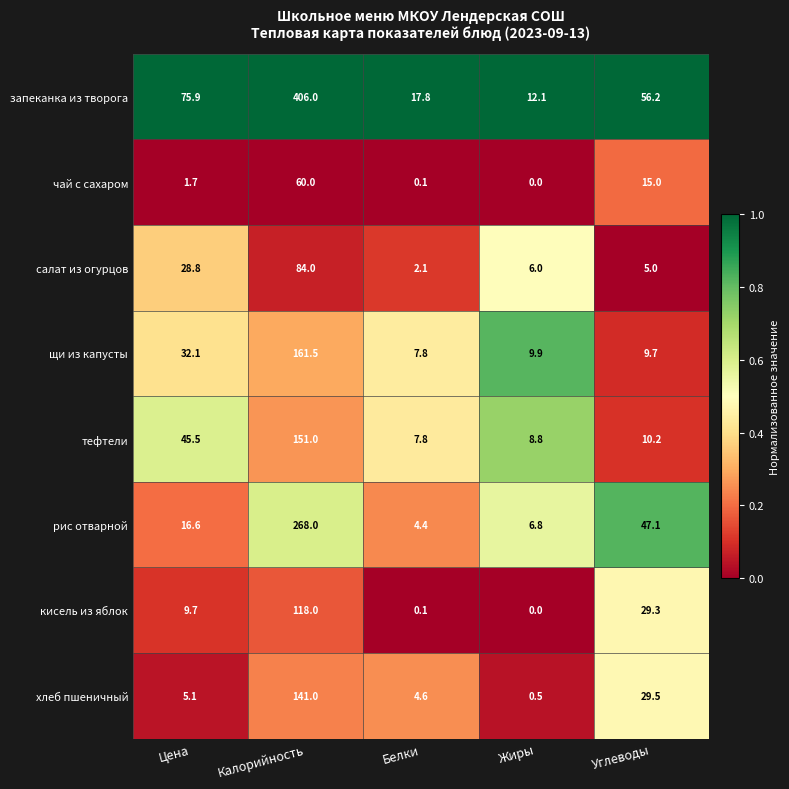

What is the approximate value of кисель из яблок at Калорийность?

118.0